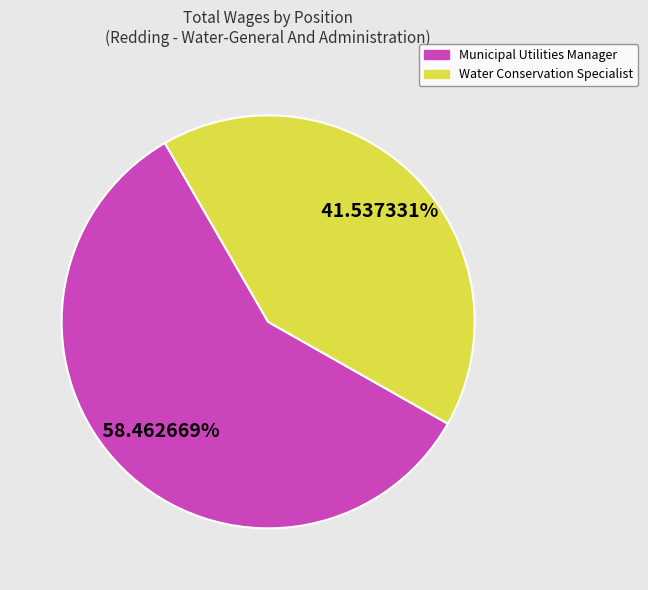

Which has a higher value, Water Conservation Specialist or Municipal Utilities Manager?

Municipal Utilities Manager